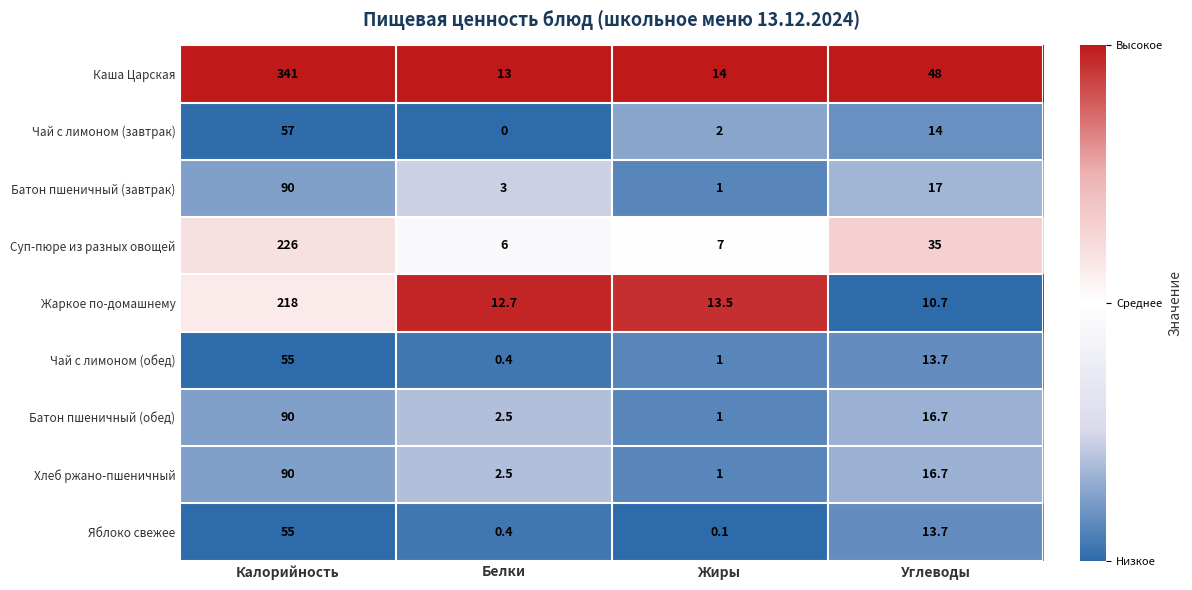

What is the spread (max minus min) of values at Жиры?

13.9